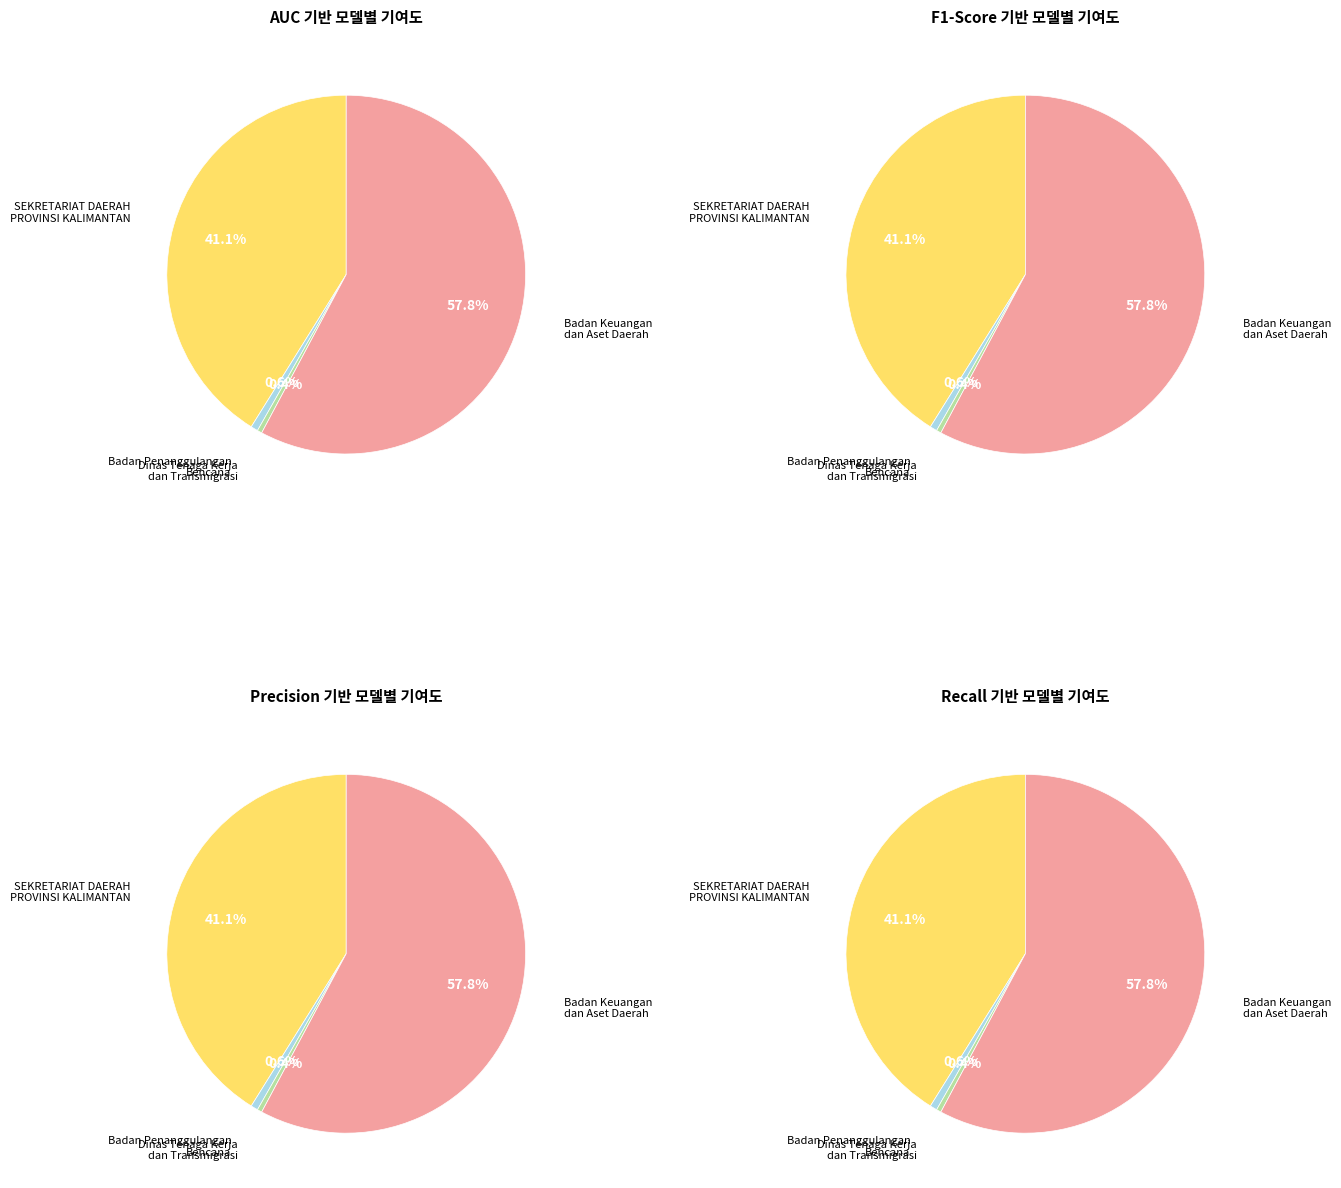

Is it true that Belanja Perjalanan Dinas Biasa (2) is 16% of the pie?

False